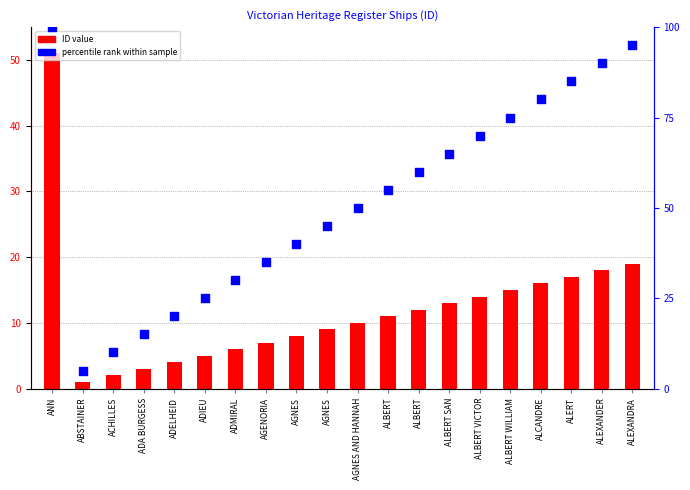

Which series has the largest total across all categories?

percentile rank within sample